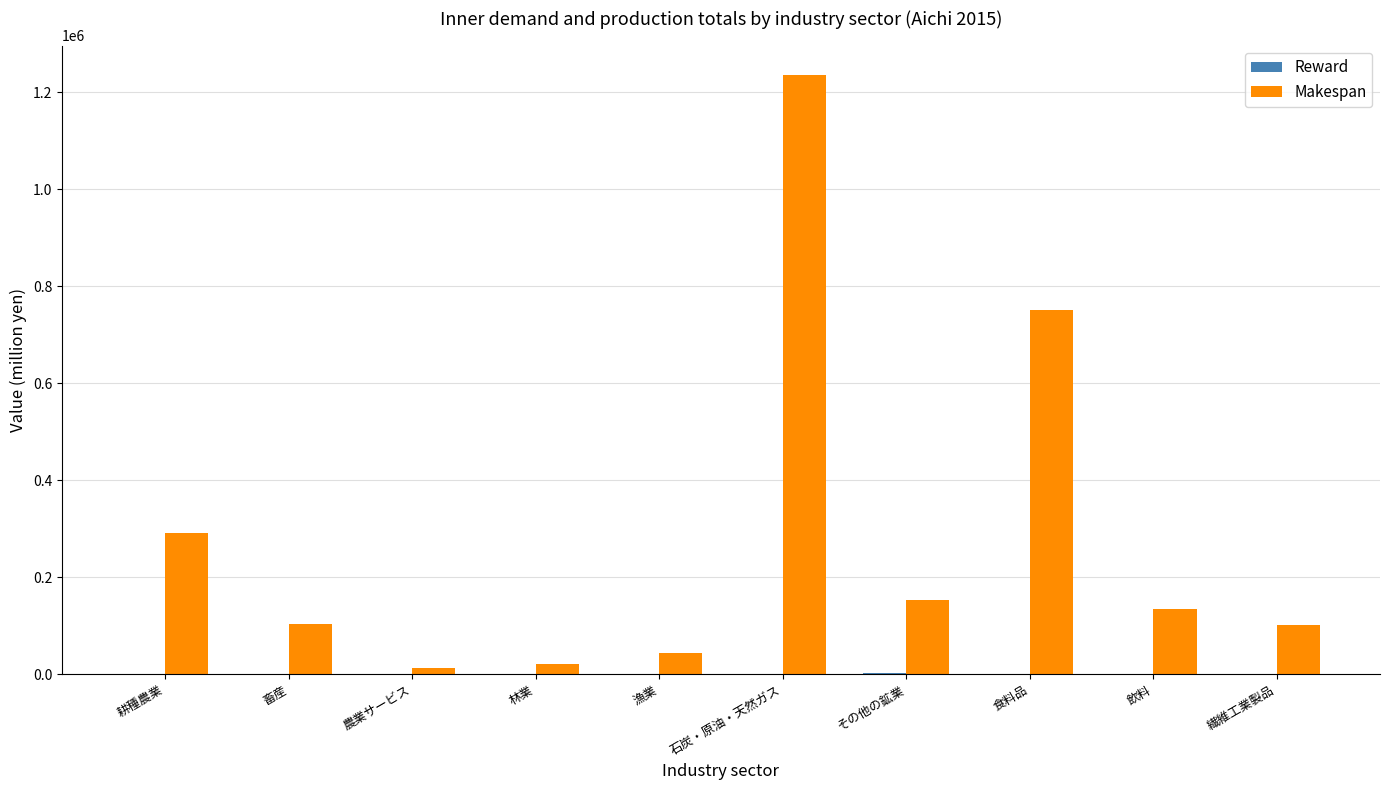

The Makespan series shows 12204 at 農業サービス. True or false?

True